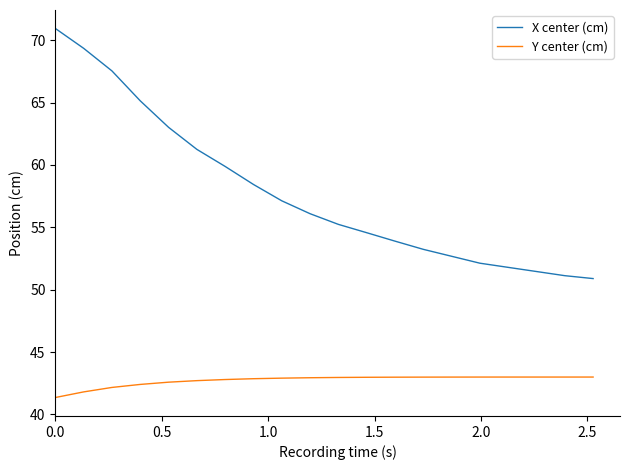

List the series in order of their peak value, highest first.

X center (cm), Y center (cm)